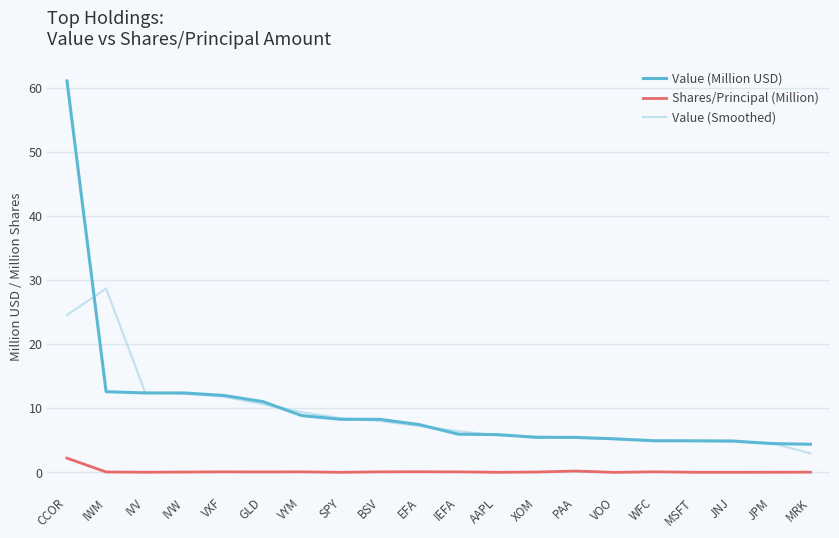

The value of Value (Million USD) at VOO is 5.2. True or false?

True